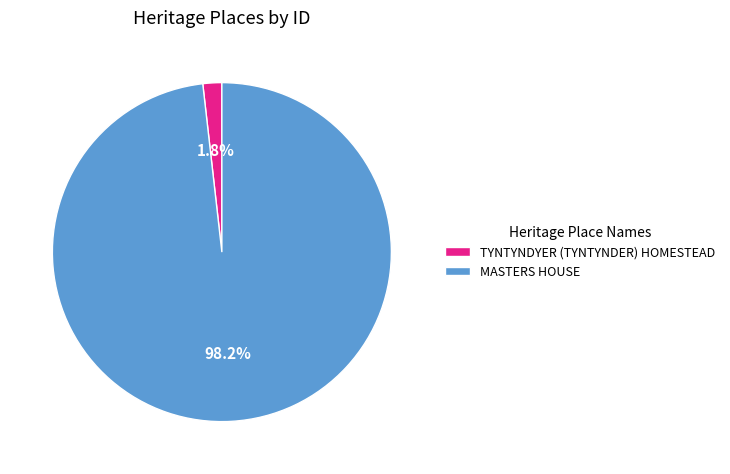

Is MASTERS HOUSE the majority of the pie?

Yes